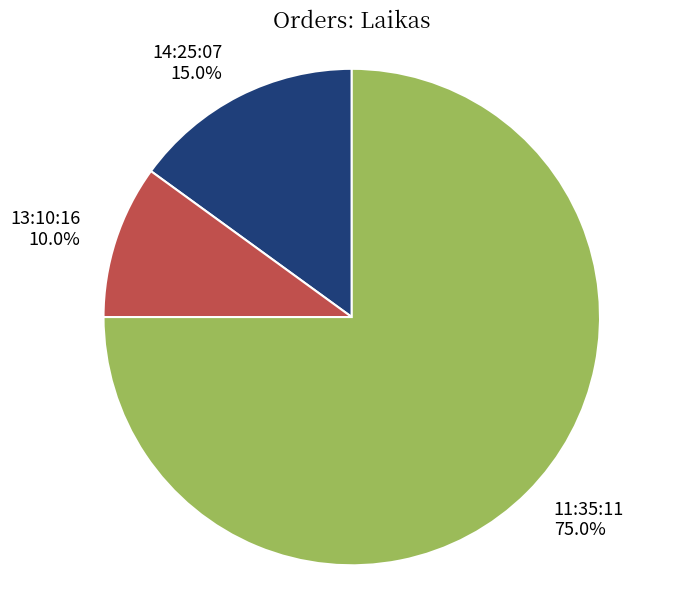

Does any single category account for the majority?

Yes